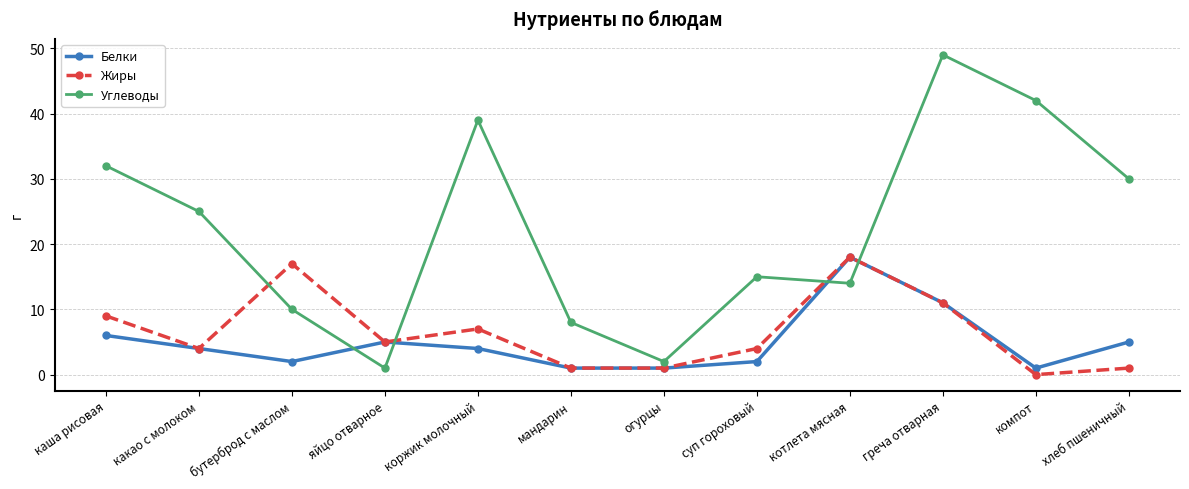

At which category does Белки reach its first local peak?

яйцо отварное